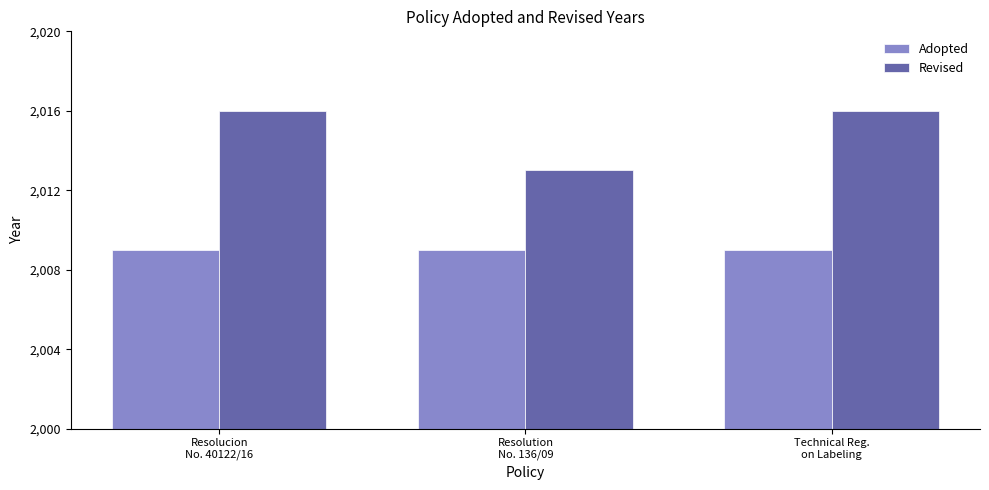

At how many categories does at least one series exceed 2015?

2